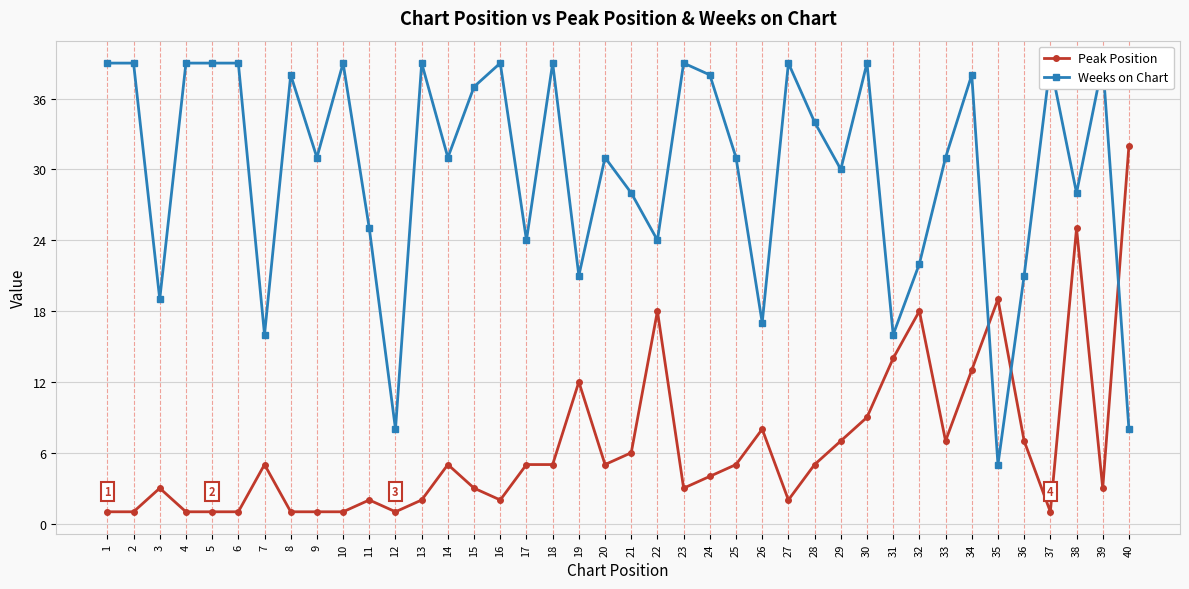

The value of Weeks on Chart at 20 is 31. True or false?

True